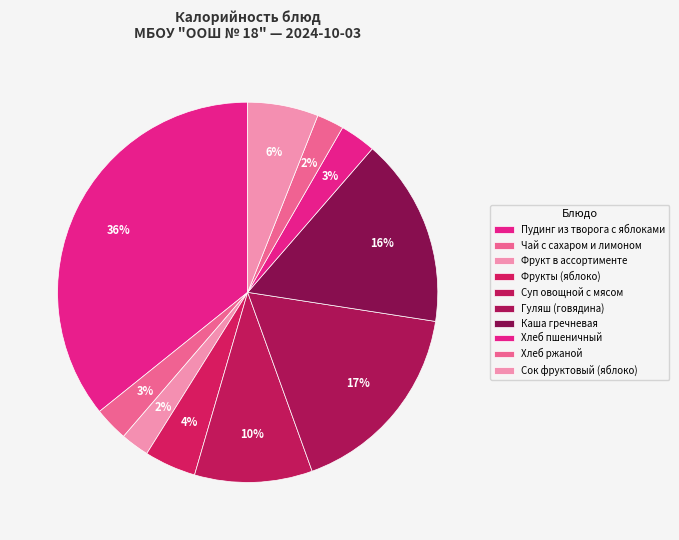

Rank the categories by value from lowest to highest.

Хлеб ржаной, Фрукт в ассортименте, Чай с сахаром и лимоном, Хлеб пшеничный, Фрукты (яблоко), Сок фруктовый (яблоко), Суп овощной с мясом, Каша гречневая, Гуляш (говядина), Пудинг из творога с яблоками